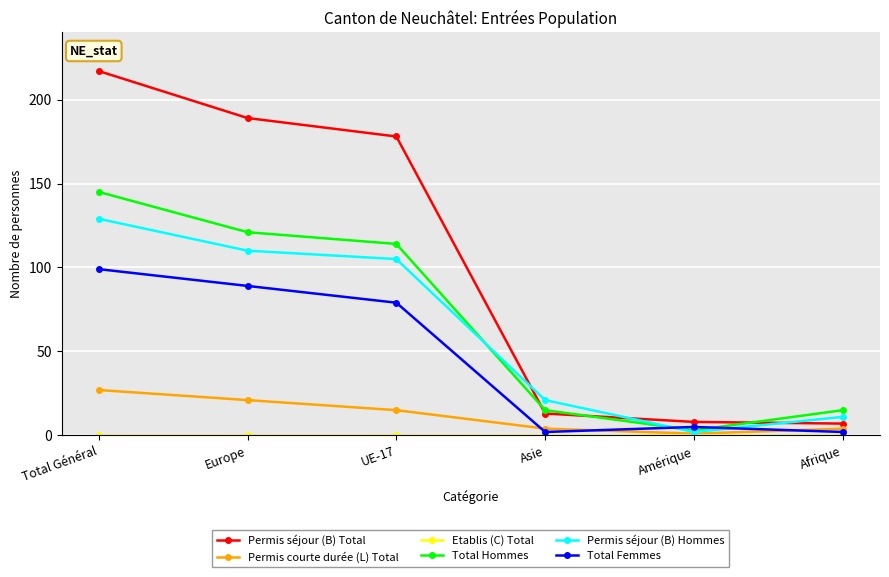

Is this an area chart (filled region under the line)?

No